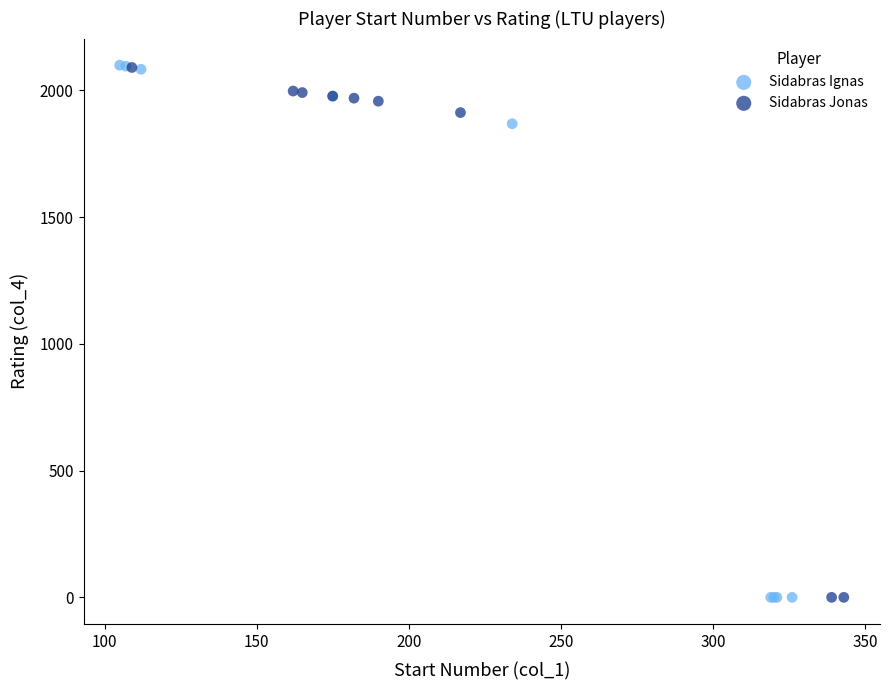

Which series has the widest spread of Y values?

Sidabras Ignas